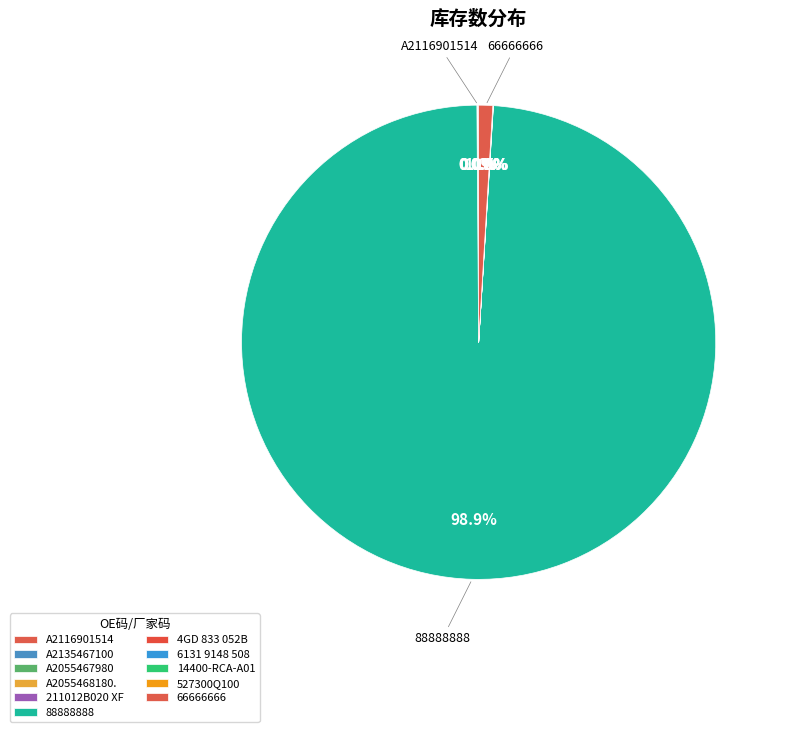

Approximately how many times larger is the value at A2055467980 compared to A2055468180.?

1.0